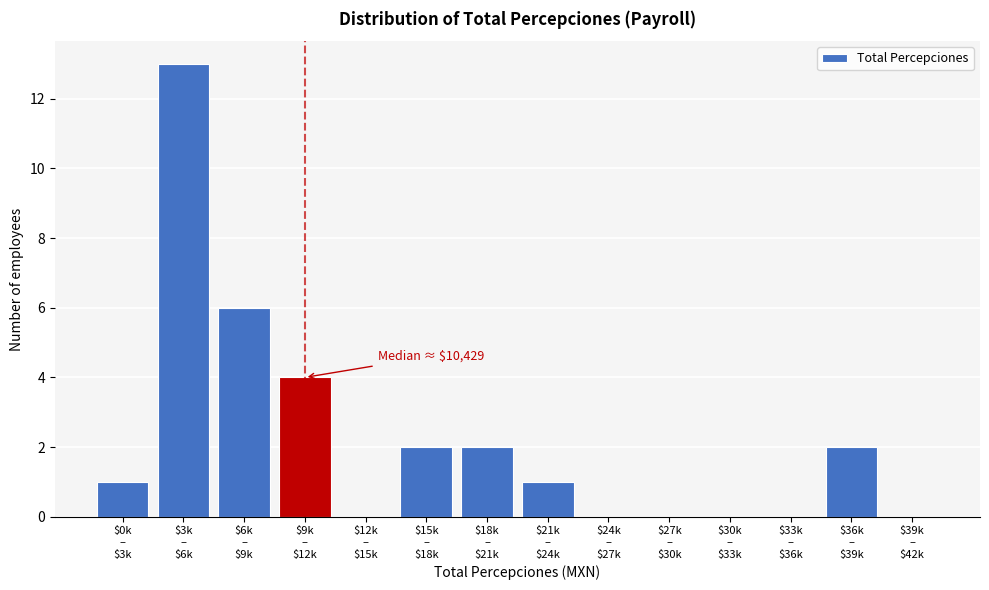

What is the maximum value shown in the chart?

13